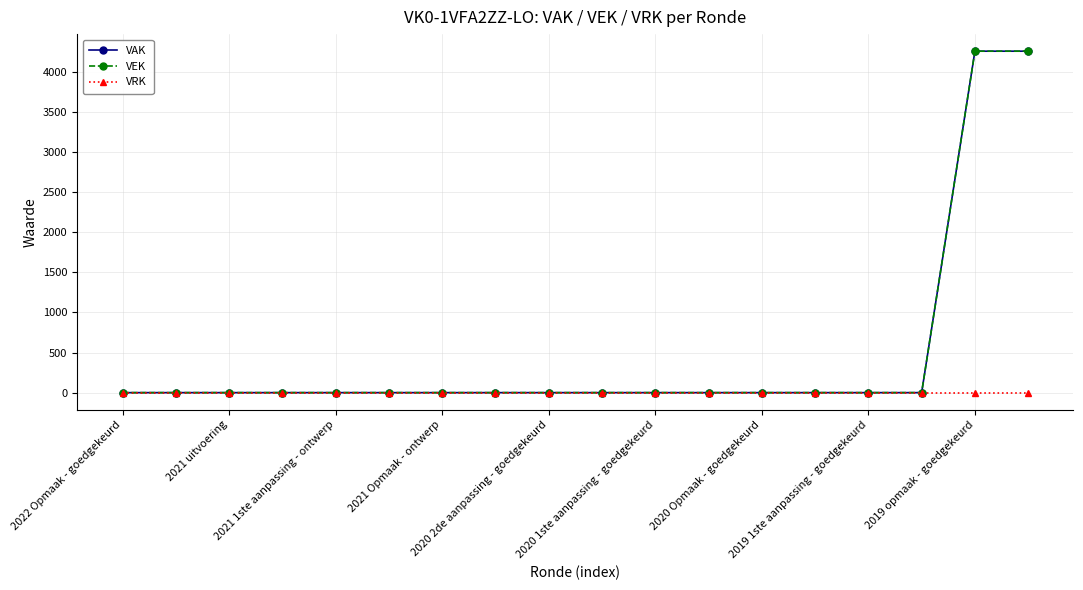

Is this an area chart (filled region under the line)?

No